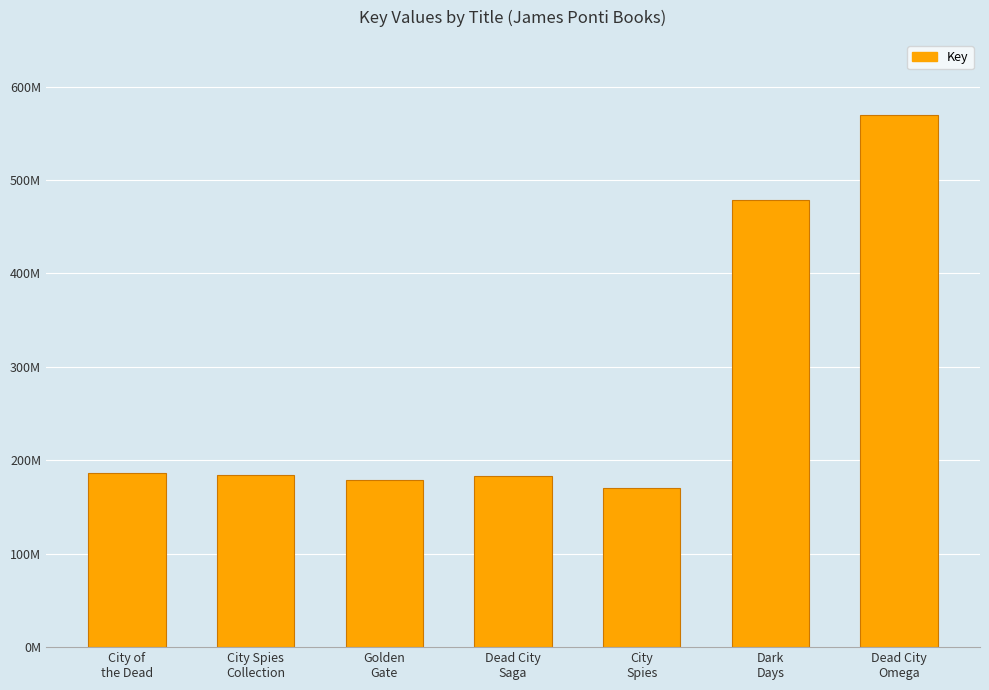

Which label corresponds to the largest value in the chart?

Dead City
Omega